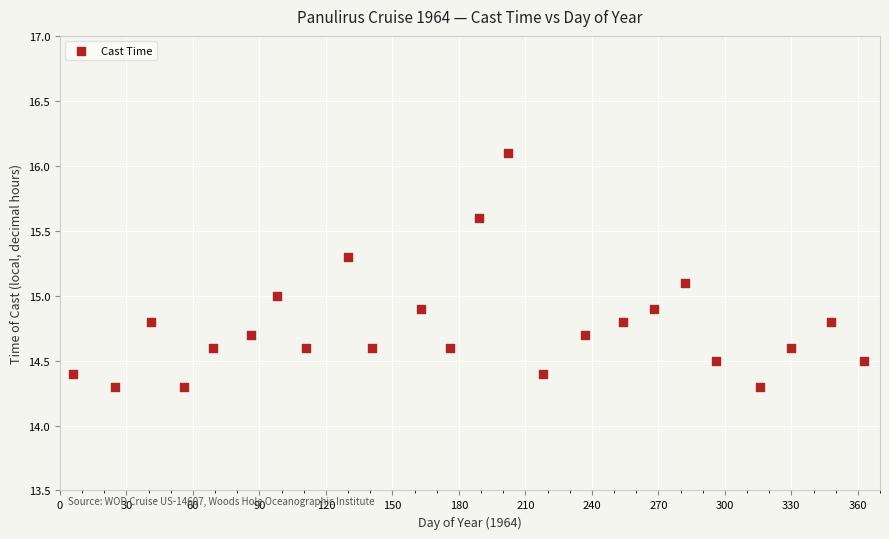

What is the range of Y values (max minus min)?

1.8